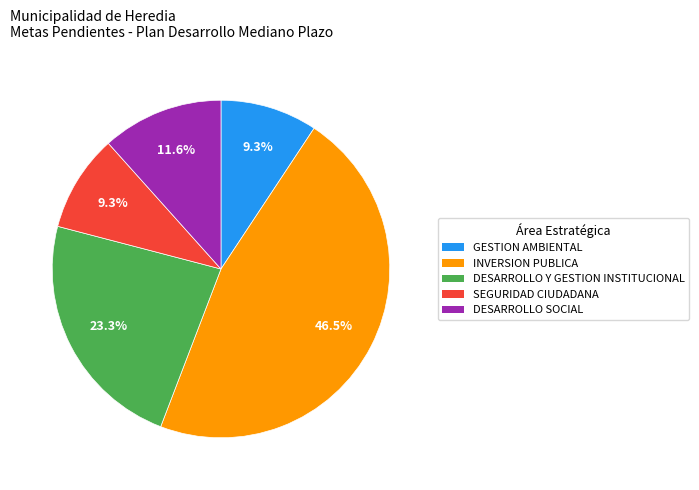

To the nearest percent, what is the difference between the largest and smallest slice percentages?

37%